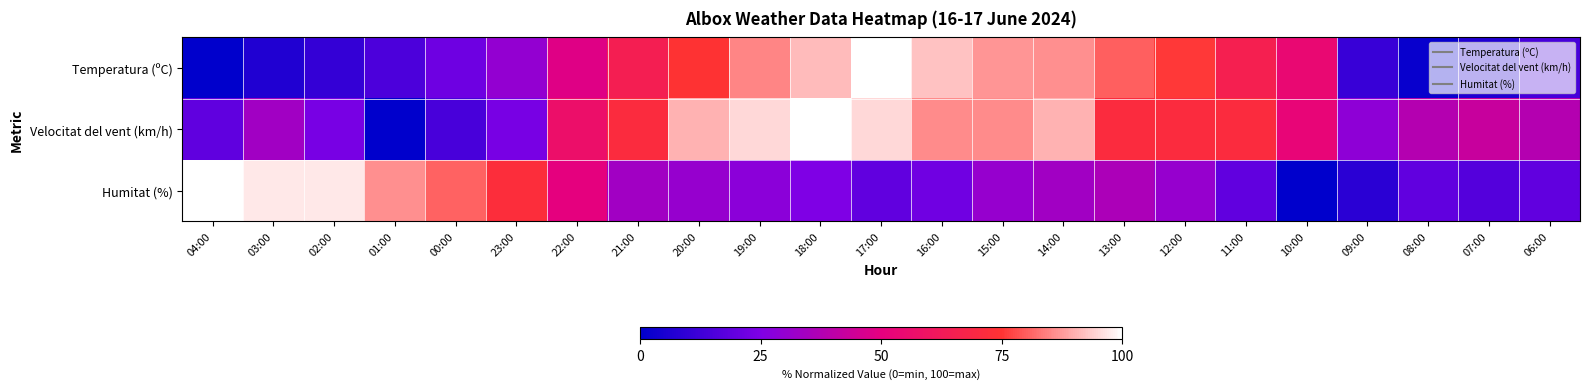

Reading left to right, what are all the values shown in this chart?

Temperatura (ºC): 04:00=0.0	03:00=6.5	02:00=10.3	01:00=15.0	00:00=21.5	23:00=29.9	22:00=48.6	21:00=64.5	20:00=74.8	19:00=85.0	18:00=91.6	17:00=100.0	16:00=92.5	15:00=86.9	14:00=86.0	13:00=80.4	12:00=75.7	11:00=65.4	10:00=54.2	09:00=11.2	08:00=1.9	07:00=6.5	06:00=14.0
Velocitat del vent (km/h): 04:00=19.0	03:00=33.3	02:00=23.8	01:00=0.0	00:00=14.3	23:00=23.8	22:00=57.1	21:00=71.4	20:00=90.5	19:00=95.2	18:00=100.0	17:00=95.2	16:00=85.7	15:00=85.7	14:00=90.5	13:00=71.4	12:00=71.4	11:00=71.4	10:00=52.4	09:00=28.6	08:00=38.1	07:00=42.9	06:00=38.1
Humitat (%): 04:00=100.0	03:00=97.2	02:00=97.2	01:00=86.1	00:00=80.6	23:00=72.2	22:00=50.0	21:00=33.3	20:00=30.6	19:00=27.8	18:00=25.0	17:00=19.4	16:00=22.2	15:00=30.6	14:00=33.3	13:00=36.1	12:00=30.6	11:00=19.4	10:00=0.0	09:00=8.3	08:00=19.4	07:00=16.7	06:00=19.4